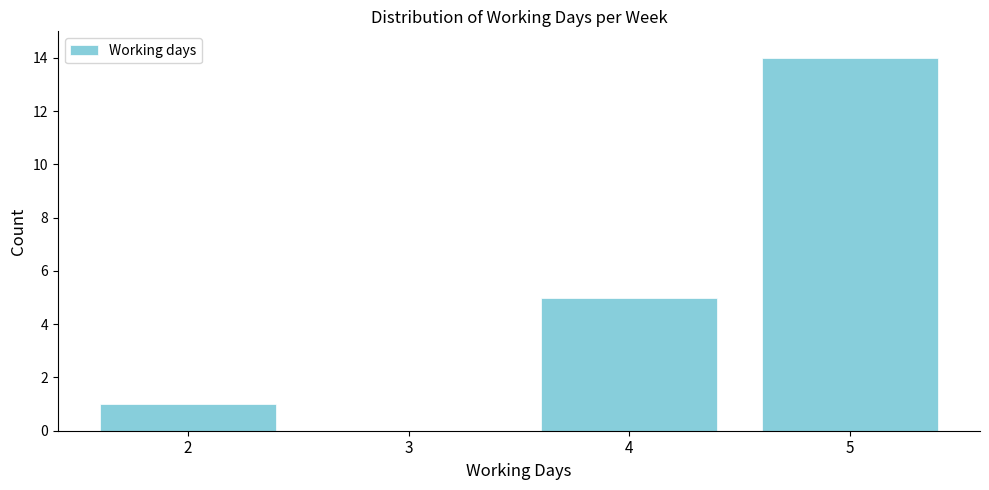

Reading left to right, list every bar in this chart as the range it spans on the x-axis followed by its height. The values are not printed on the chart, so give them approximately, as read against the axis.

1.5 to 2.5: 1
2.5 to 3.5: 0
3.5 to 4.5: 5
4.5 to 5.5: 14